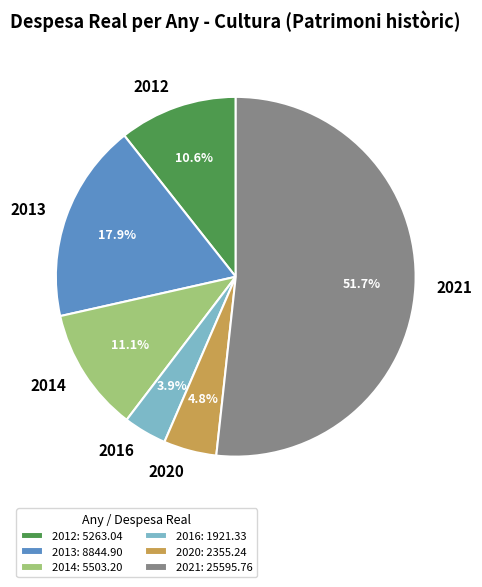

To the nearest percent, what is the difference between the largest and smallest slice percentages?

48%